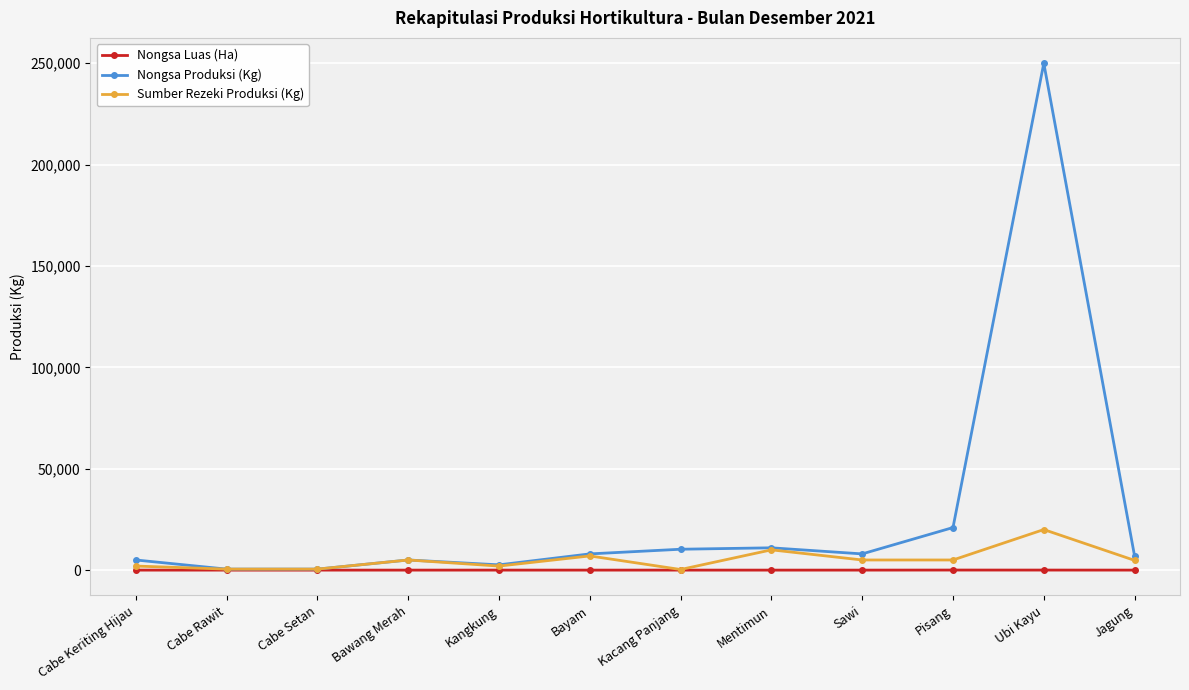

What is the sum of all Nongsa Luas (Ha) values?

95.8